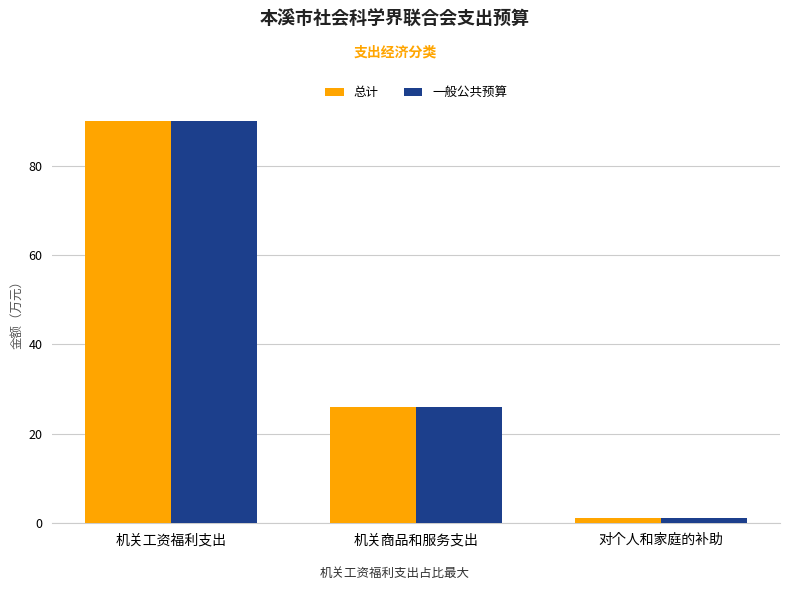

What is the smallest value displayed?

1.3